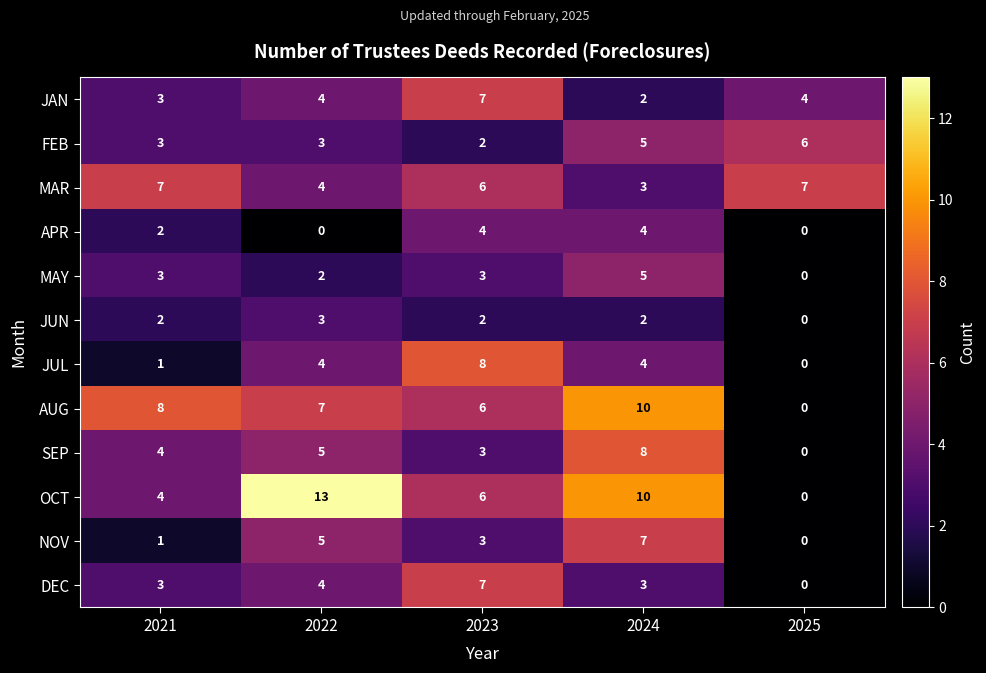

What is the spread (max minus min) of values at 2024?

8